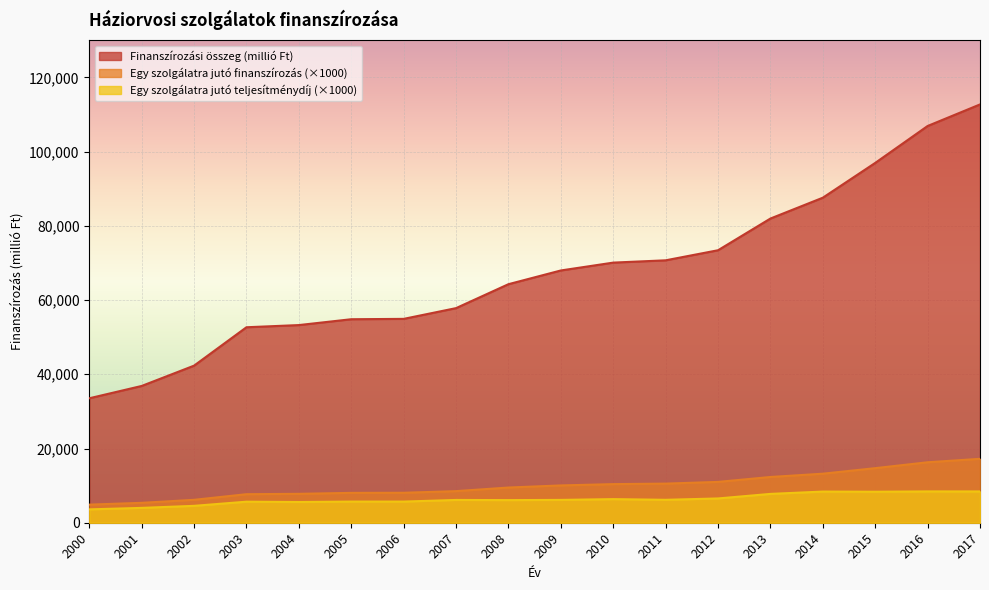

True or false: Egy szolgálatra jutó finanszírozás has a value of 10539.0 at 2011.

True